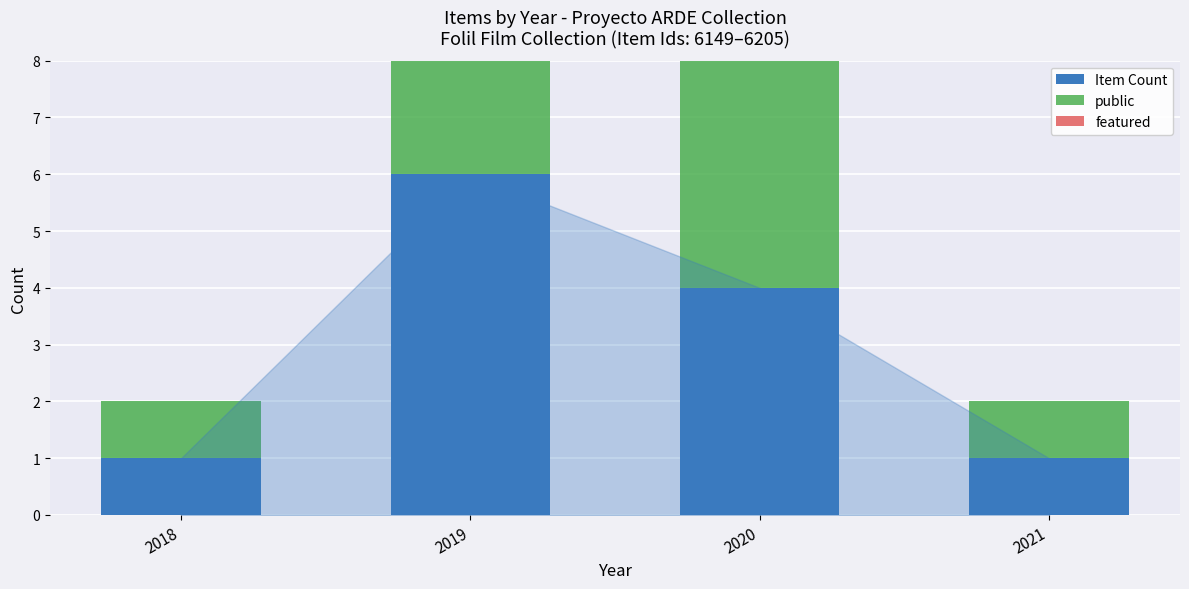

Between 2021 and 2019, which is larger?

2019